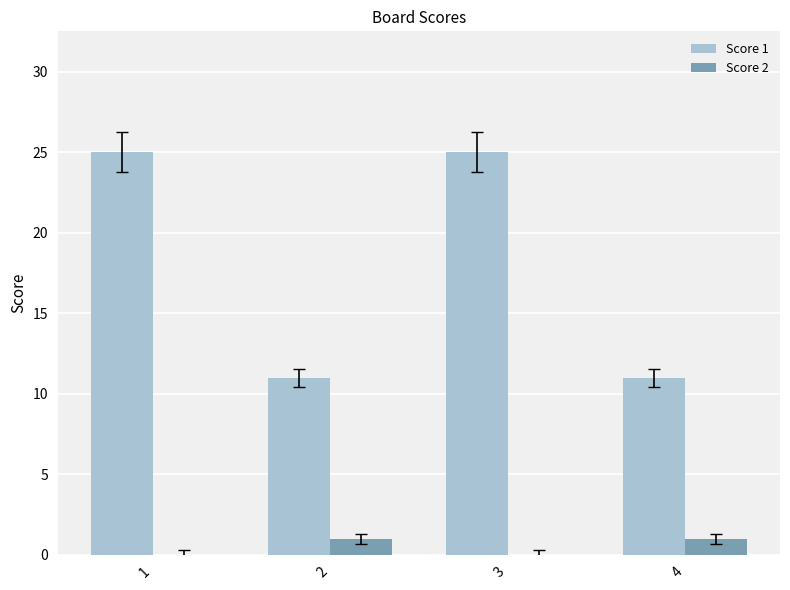

Reading left to right, what are all the values shown in this chart?

Score 1: 1=25	2=11	3=25	4=11
Score 2: 1=0	2=1	3=0	4=1